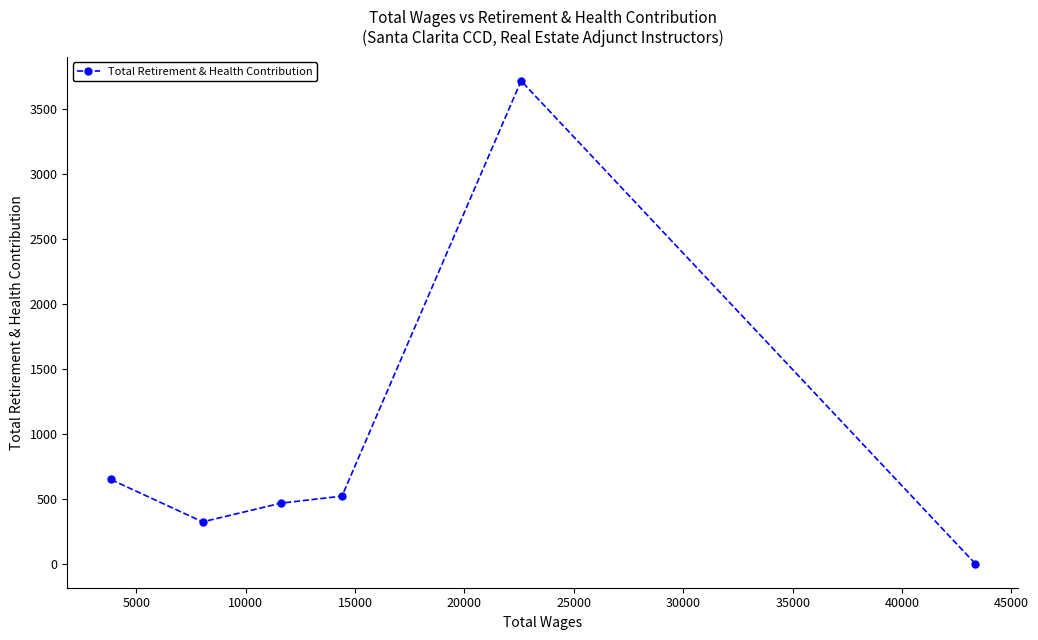

What is the difference between the maximum and minimum values?

3714